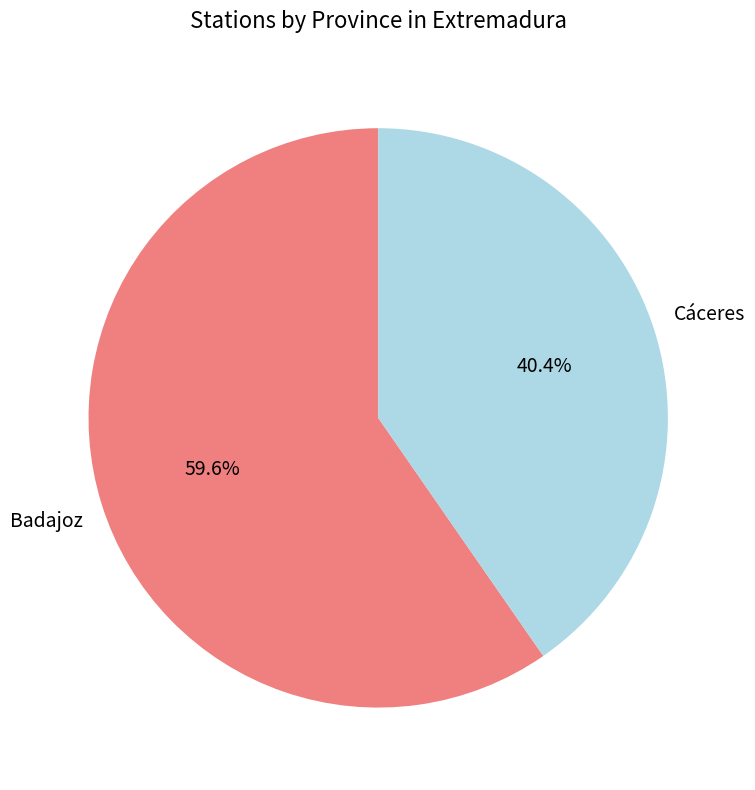

How many segments does this pie chart have?

2